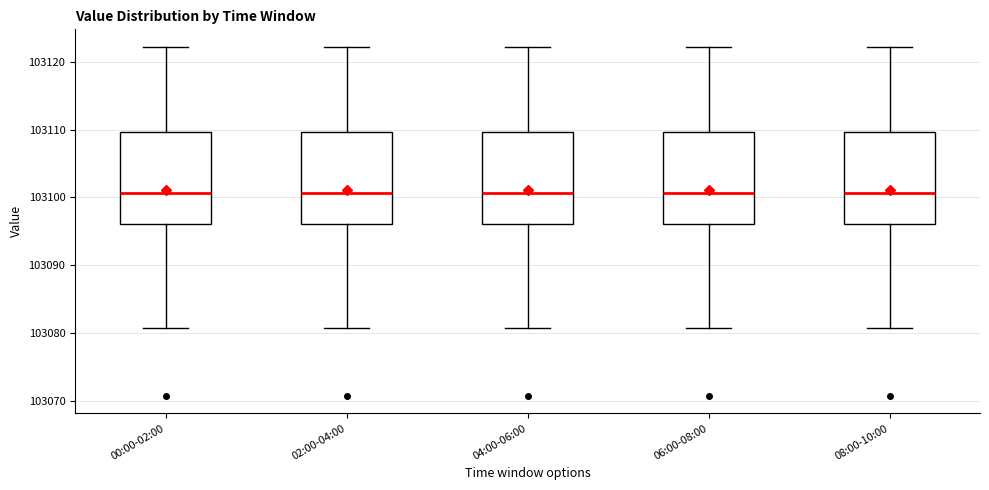

Where is the upper edge of the box for 06:00-08:00 on the y-axis? The values are not printed on the chart, so give them approximately, as read against the axis.

103110